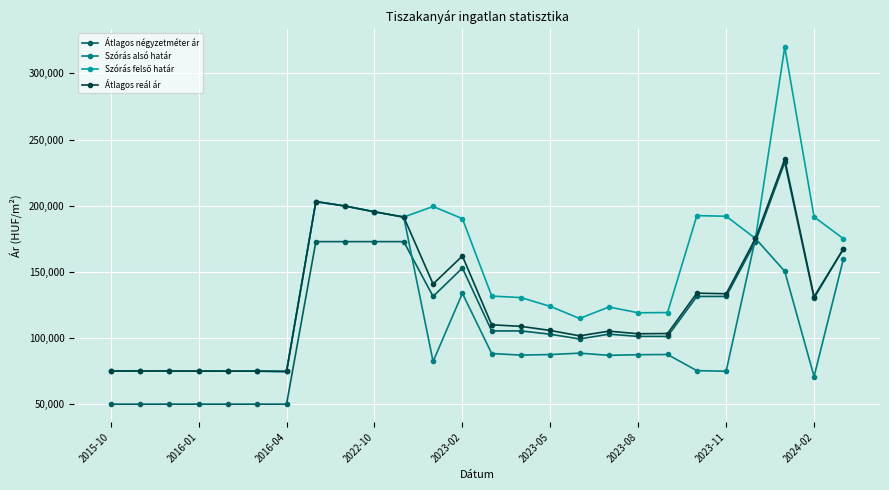

What is the maximum value shown in the chart?

319878